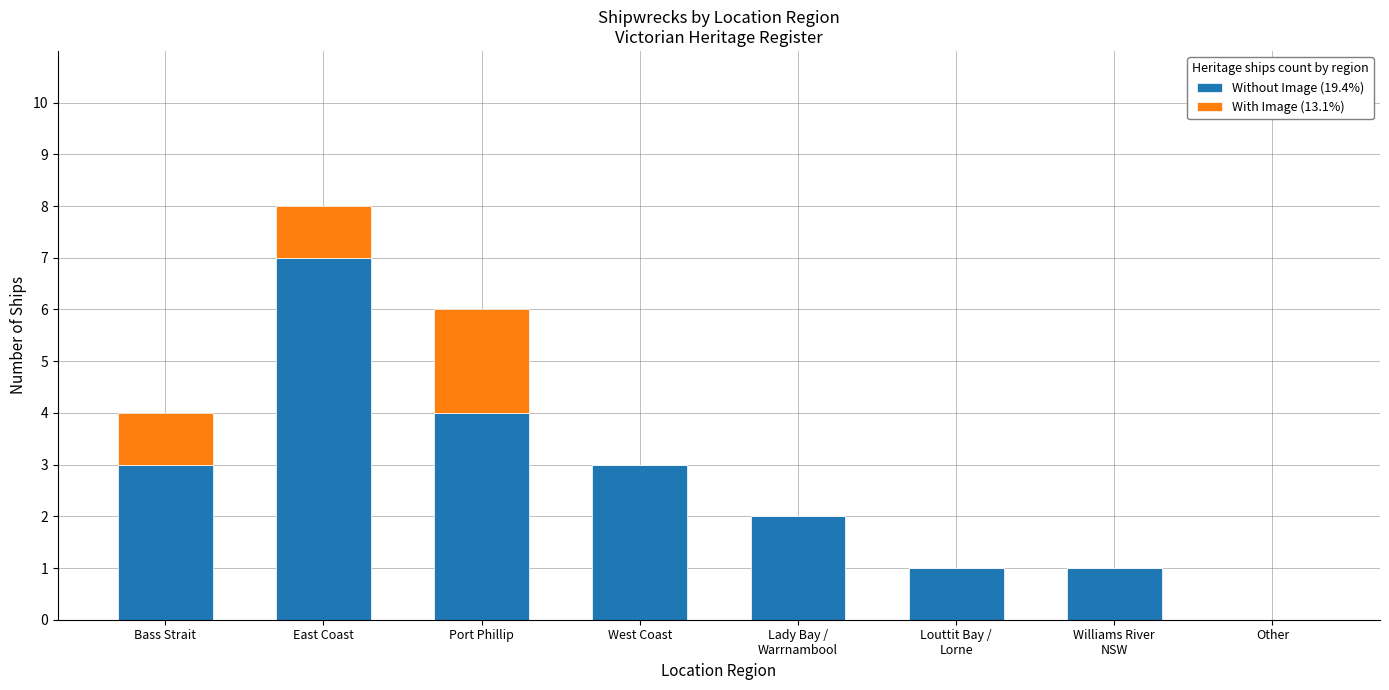

What is the sum of the Without Image (19.4%) values at Bass Strait and Other?

3